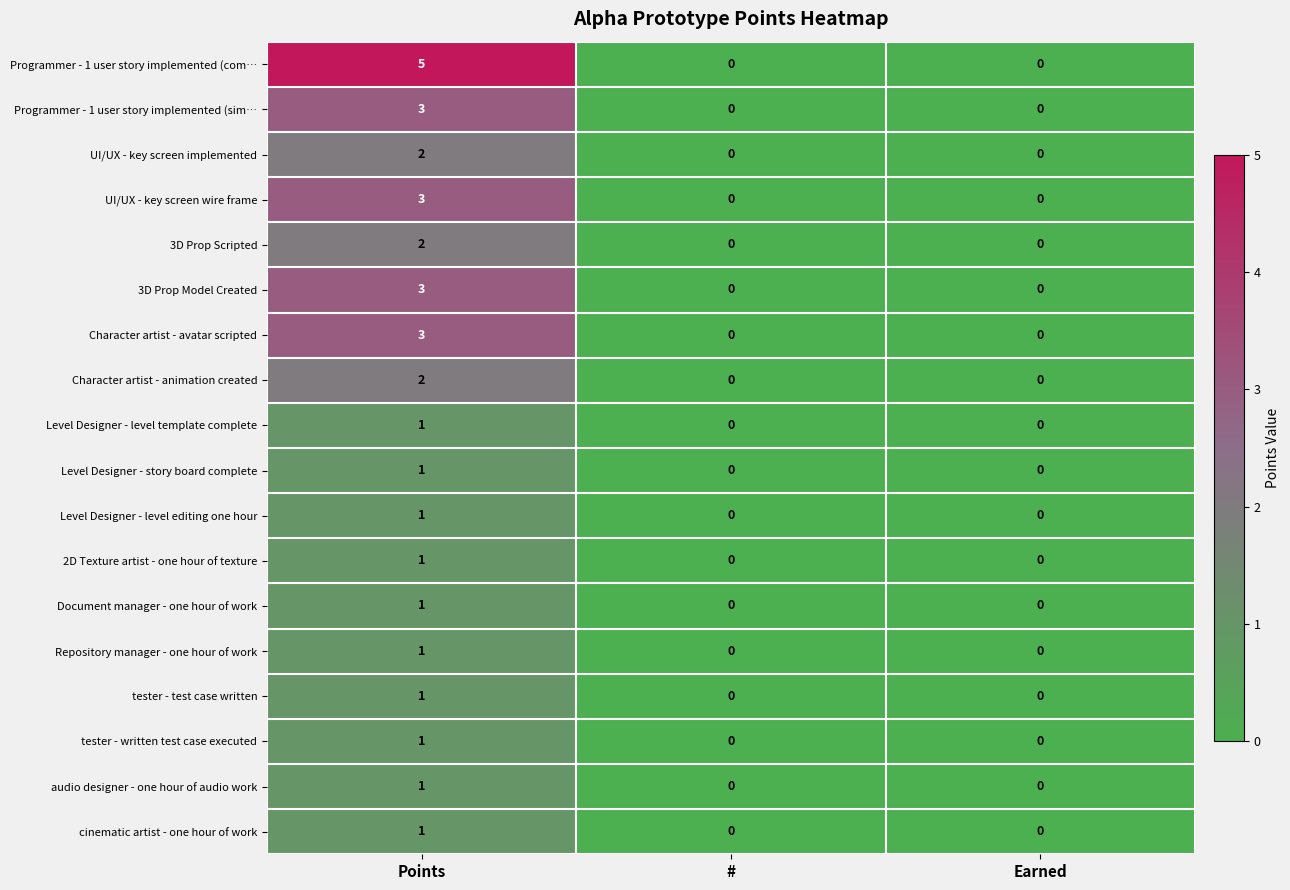

How many values in tester - written test case executed are above zero?

1